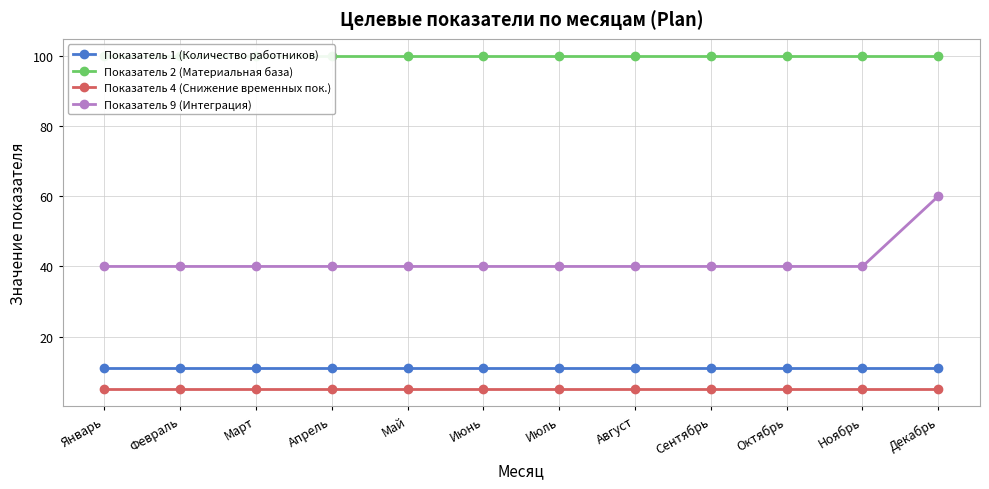

Does the chart display data point markers on the line(s)?

Yes